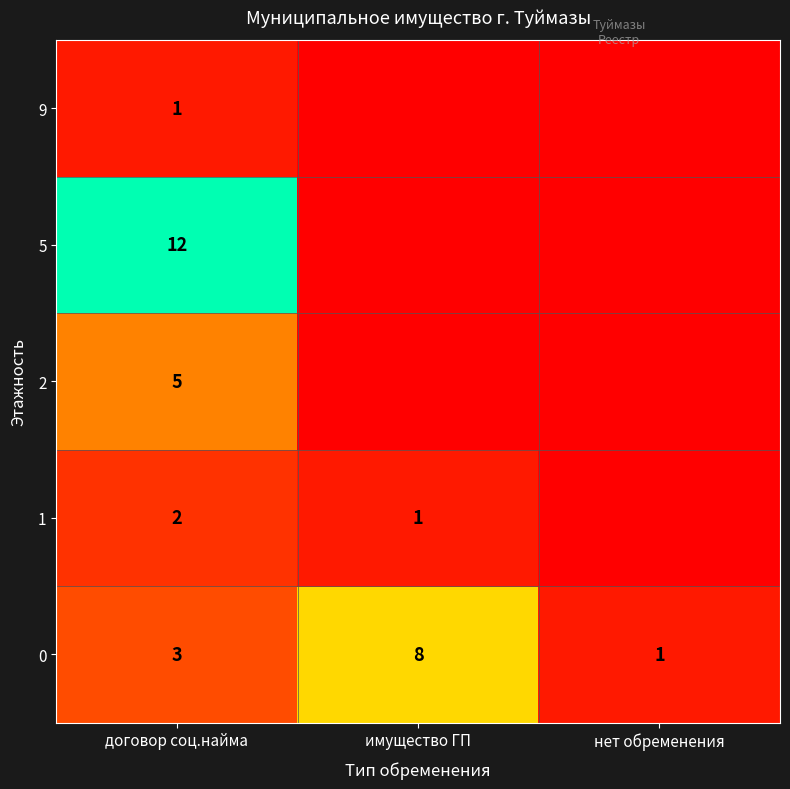

Is it true that 1 equals 1 at имущество ГП?

True